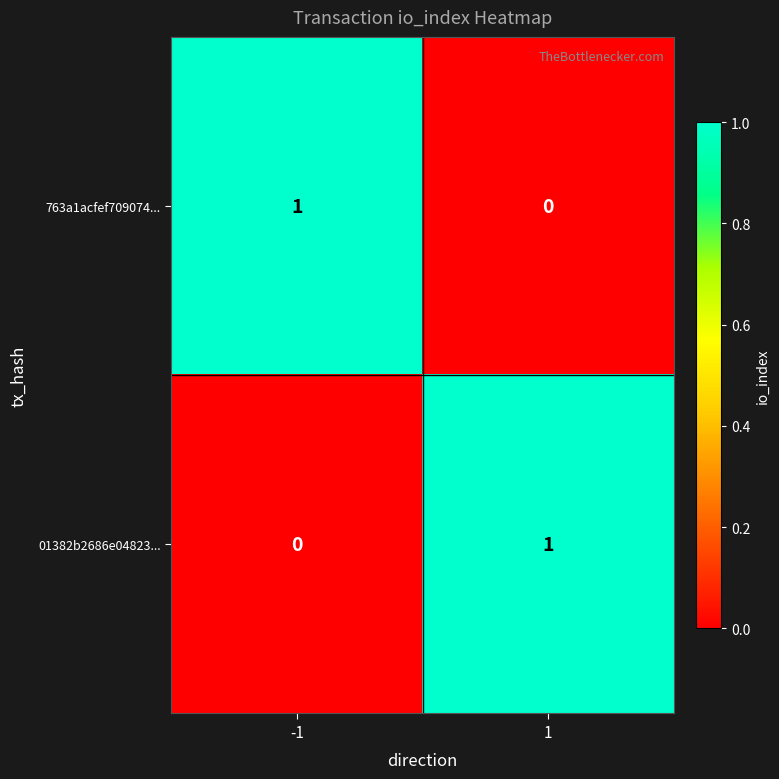

True or false: 01382b2686e04823... has a value of 1 at -1.

False